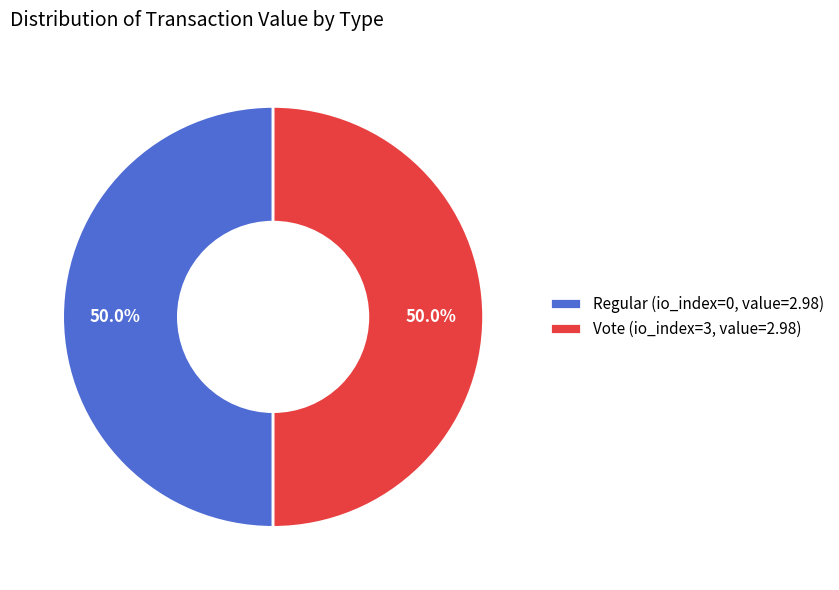

To the nearest percent, what is the difference between the largest and smallest slice percentages?

0%